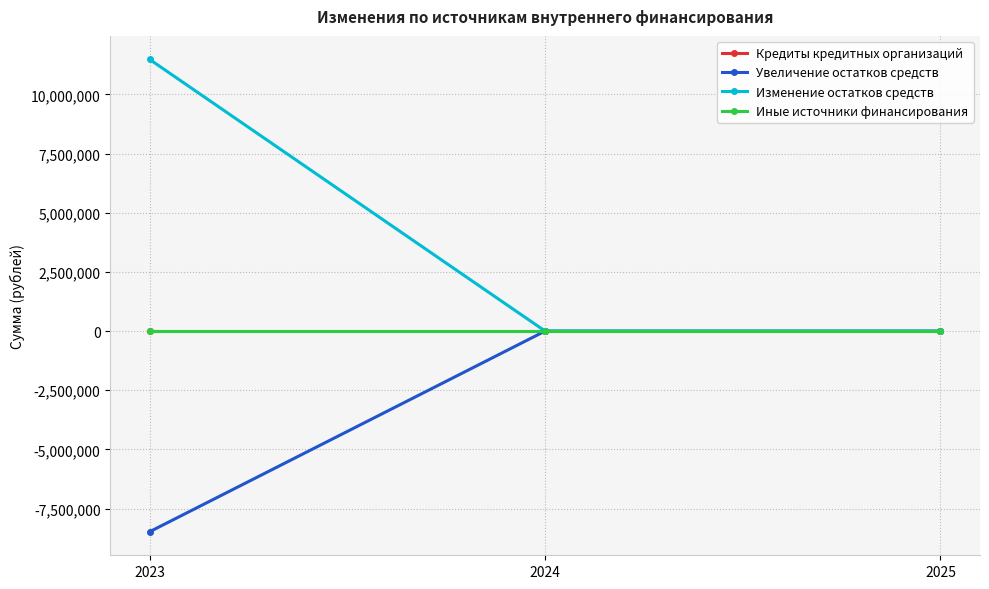

How many values in Изменение остатков средств are above zero?

1